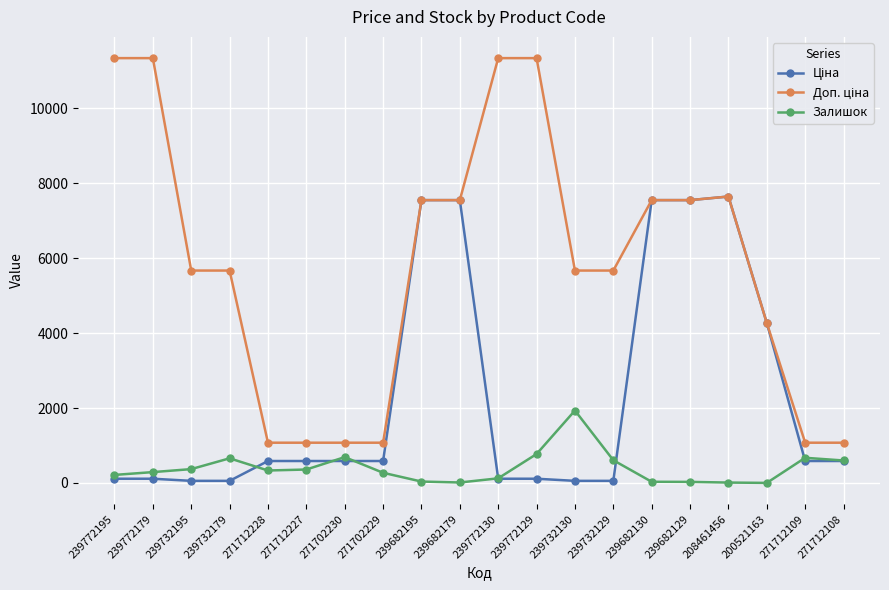

At how many categories does at least one series exceed 1475?

14